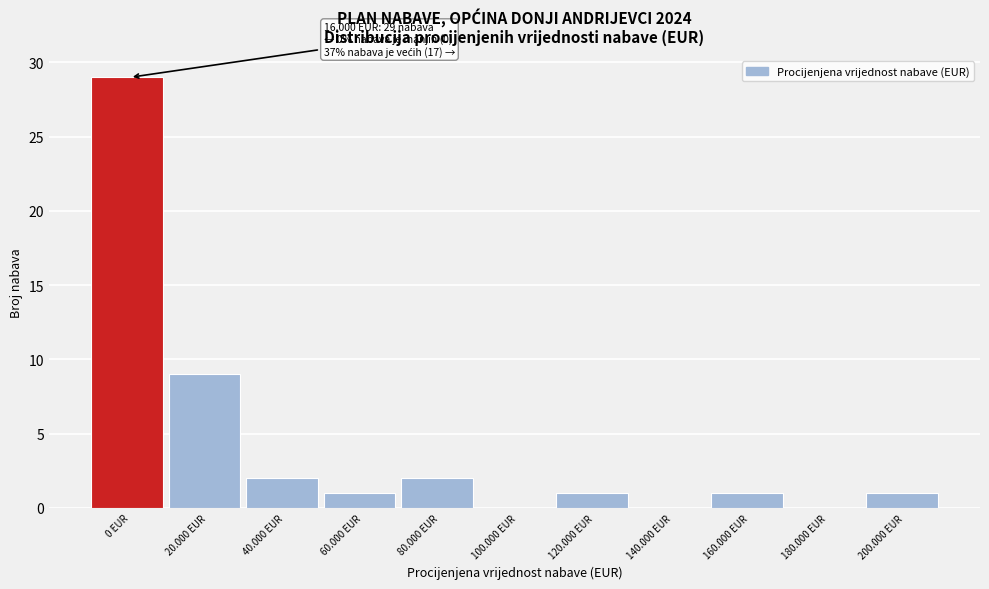

Reading left to right, list all the values displayed in this chart.

0 EUR=29	20.000 EUR=9	40.000 EUR=2	60.000 EUR=1	80.000 EUR=2	100.000 EUR=0	120.000 EUR=1	140.000 EUR=0	160.000 EUR=1	180.000 EUR=0	200.000 EUR=1